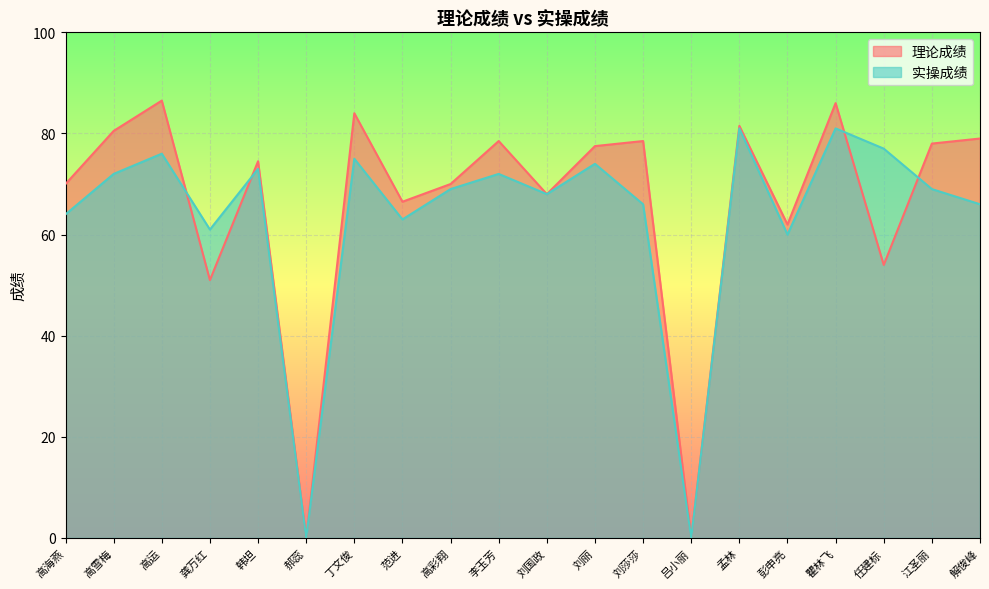

Rank the series by their average value, from highest to lowest.

理论成绩, 实操成绩